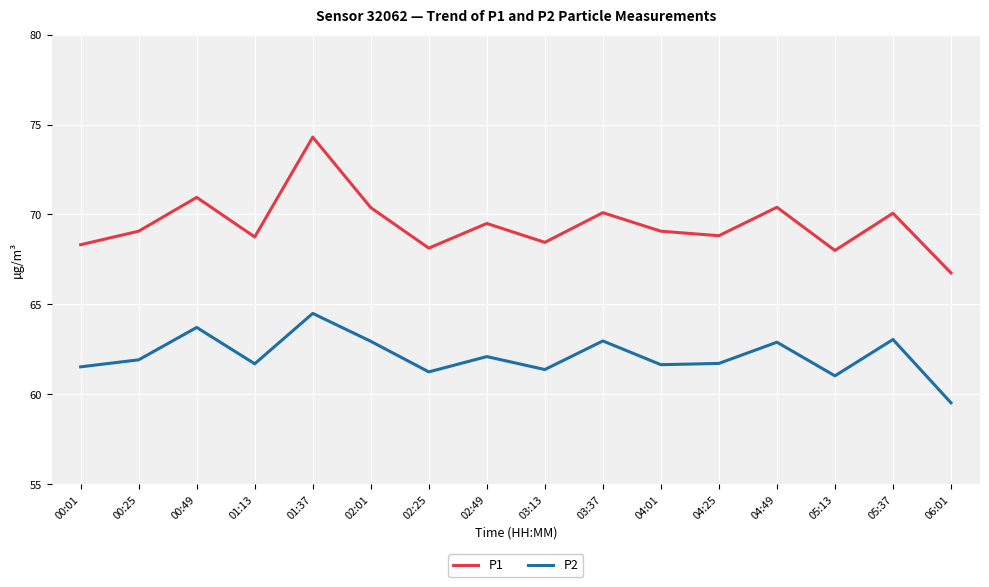

True or false: P2 has a value of 43.2 at 04:49.

False